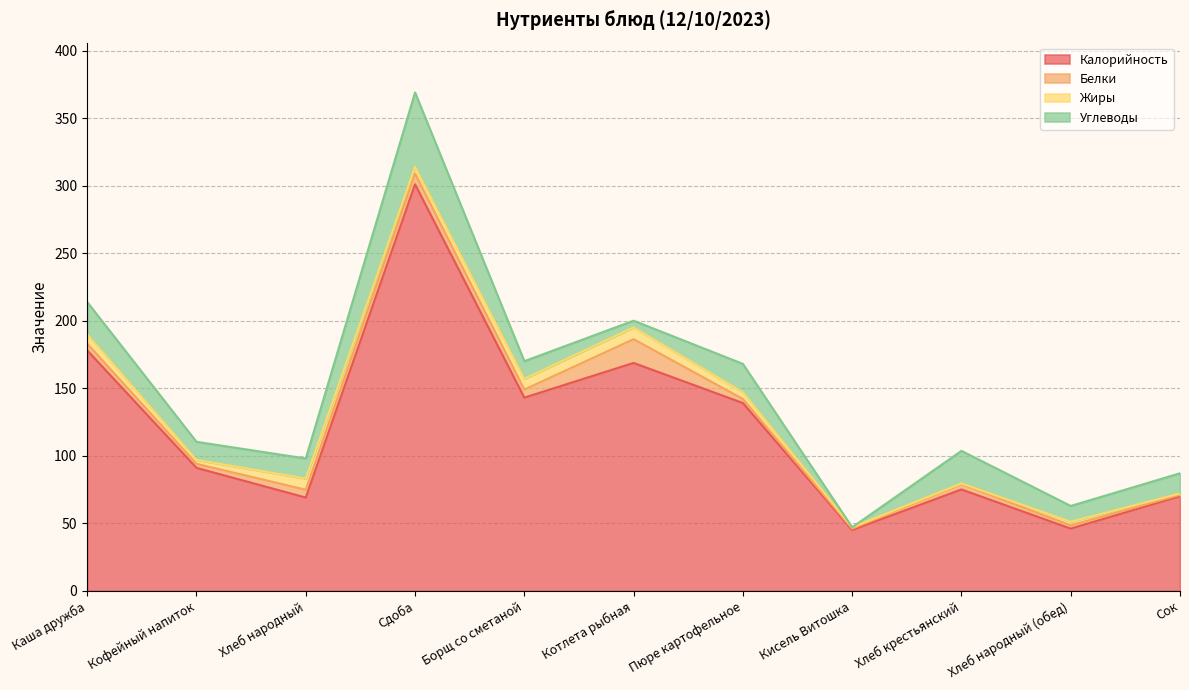

At Хлеб народный, list the series in order from smallest to largest.

Белки, Жиры, Углеводы, Калорийность